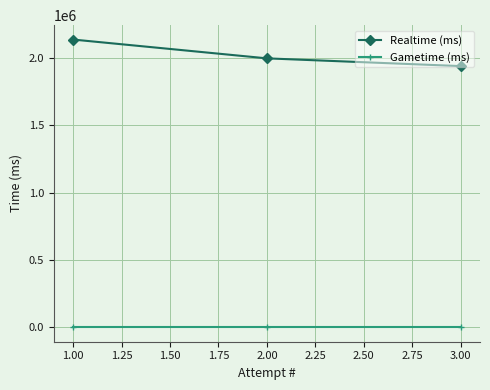

Reading left to right, transcribe all the data shown in this chart.

Realtime (ms): 2138047	1998371	1940890
Gametime (ms): 0	0	0